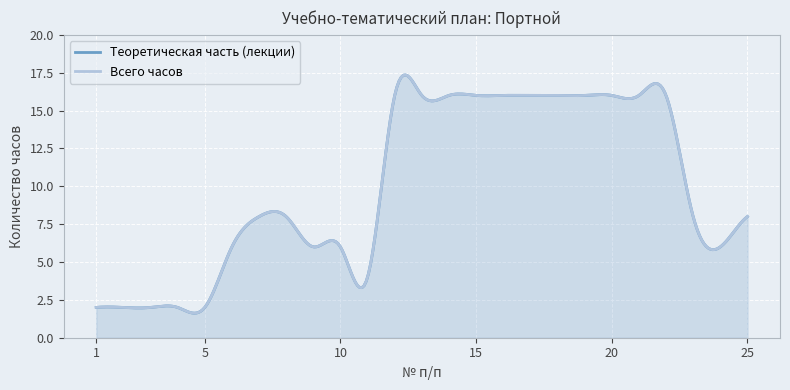

What is the total value across all series at 2?

4